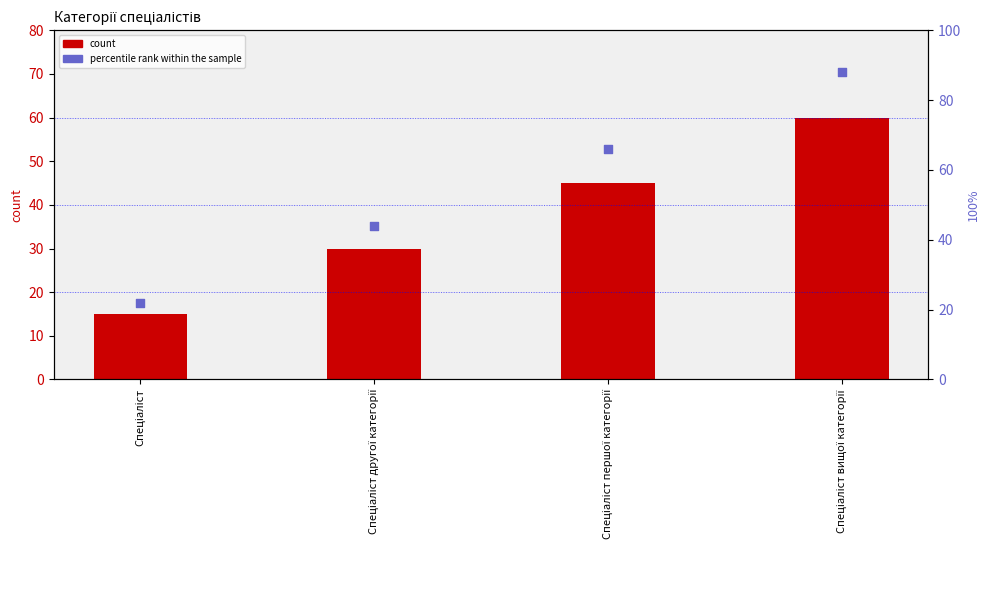

Which series has the largest total across all categories?

percentile rank within the sample